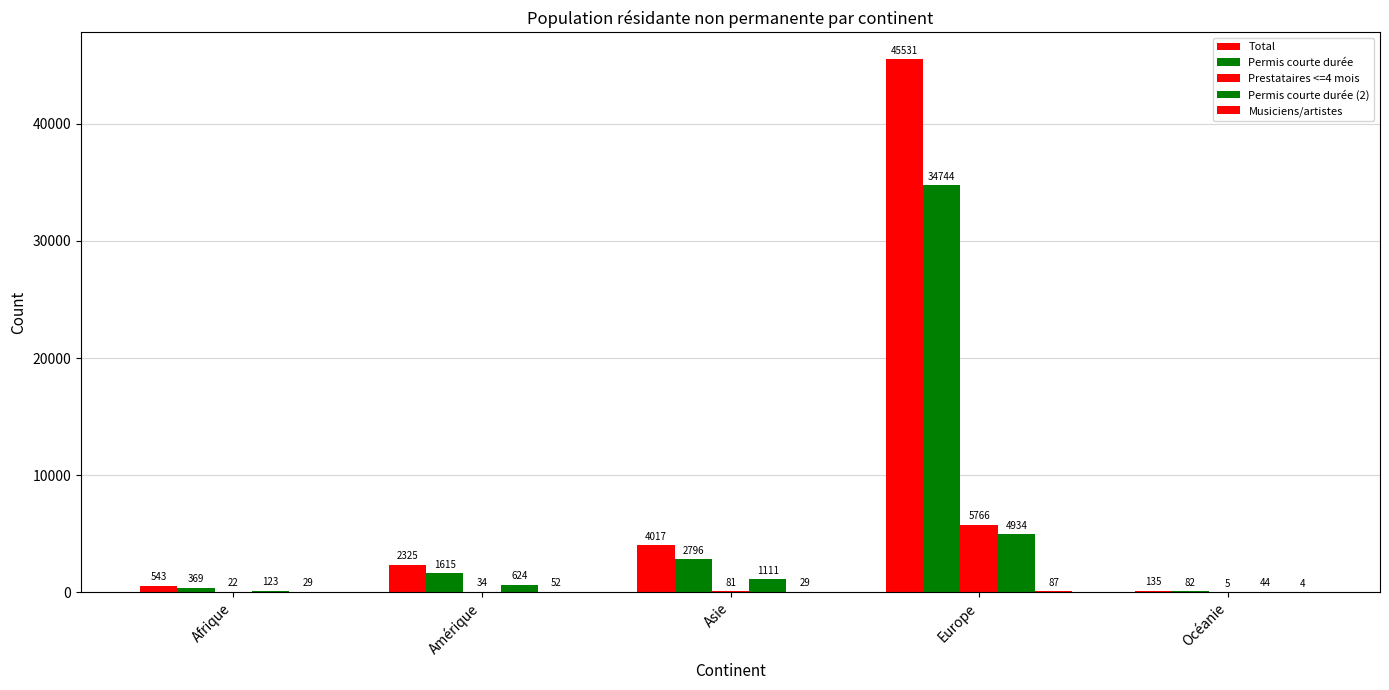

Which series has the largest total across all categories?

Total